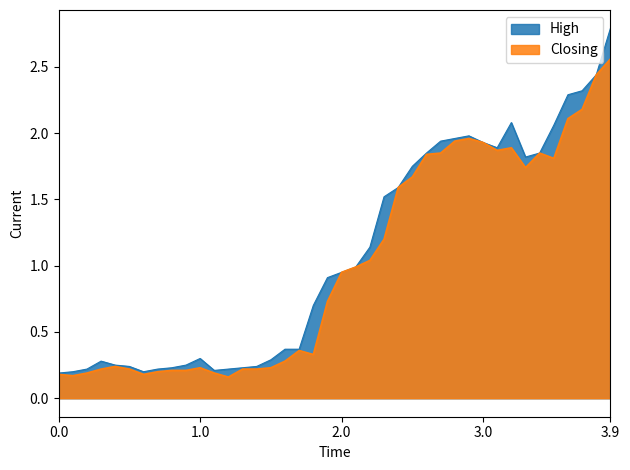

At which category is the sum across all series the highest?

3.9